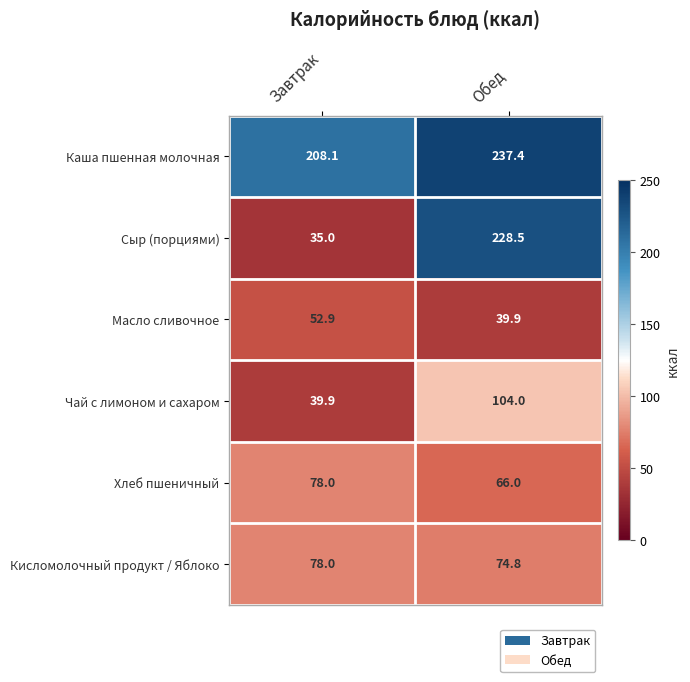

What is the minimum value for Масло сливочное?

39.9